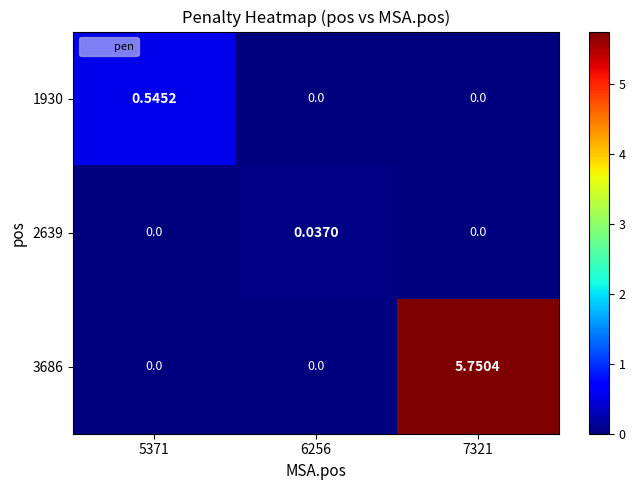

How many series are shown in this chart?

3